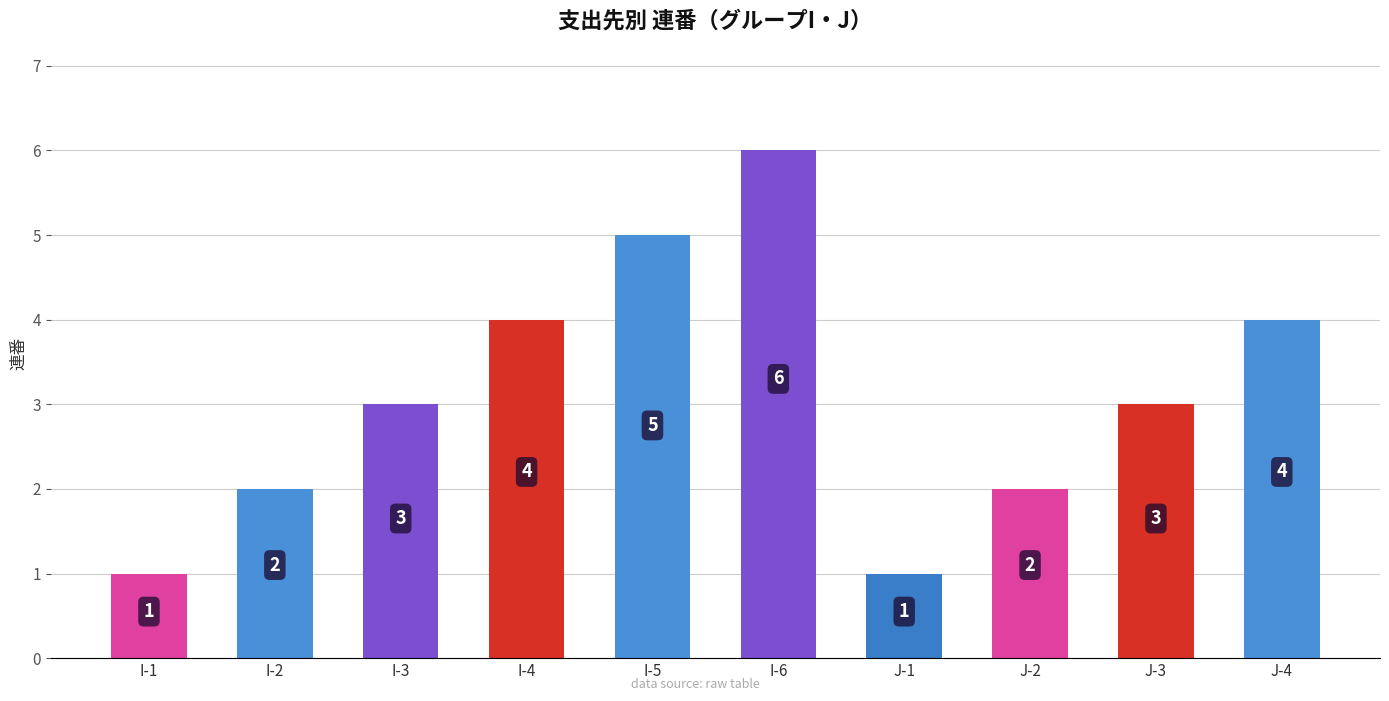

What is the sum of all values?

31